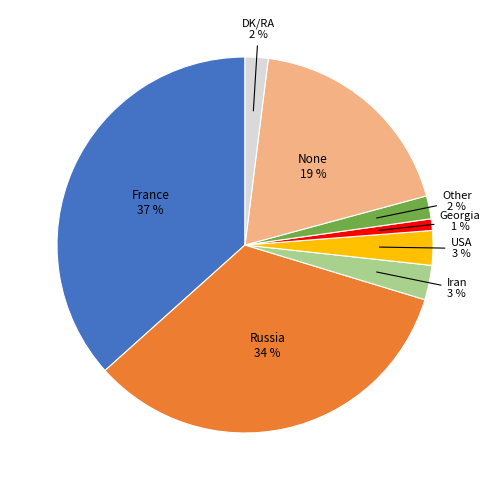

Which category has the biggest portion of the pie?

France